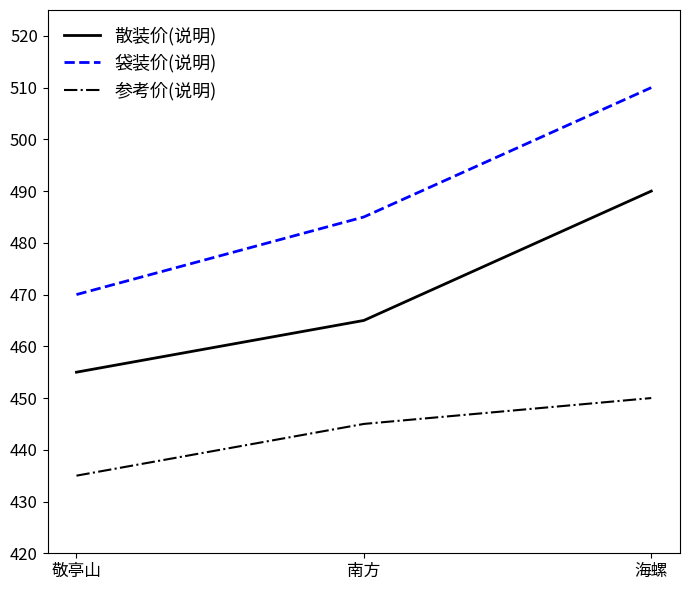

True or false: 参考价(说明) has a value of 445 at 南方.

True